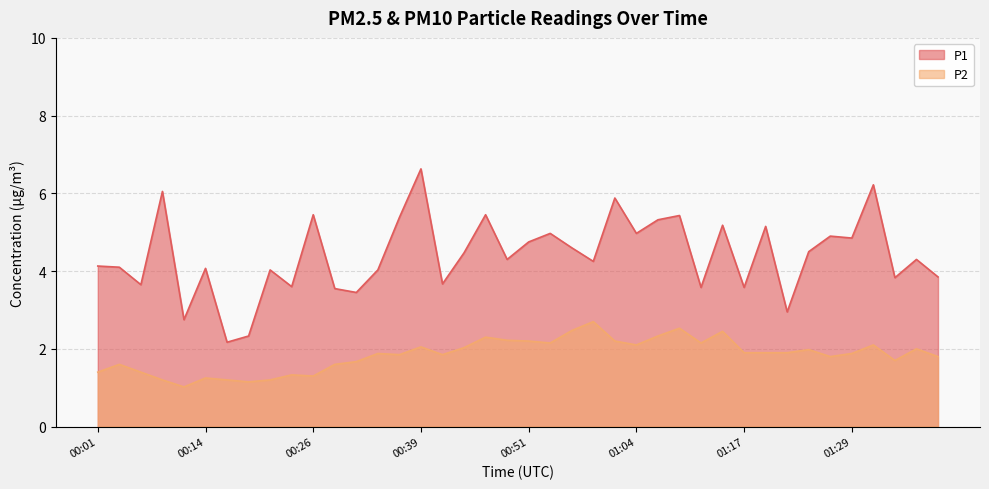

At which label does P2 reach its peak?

00:59